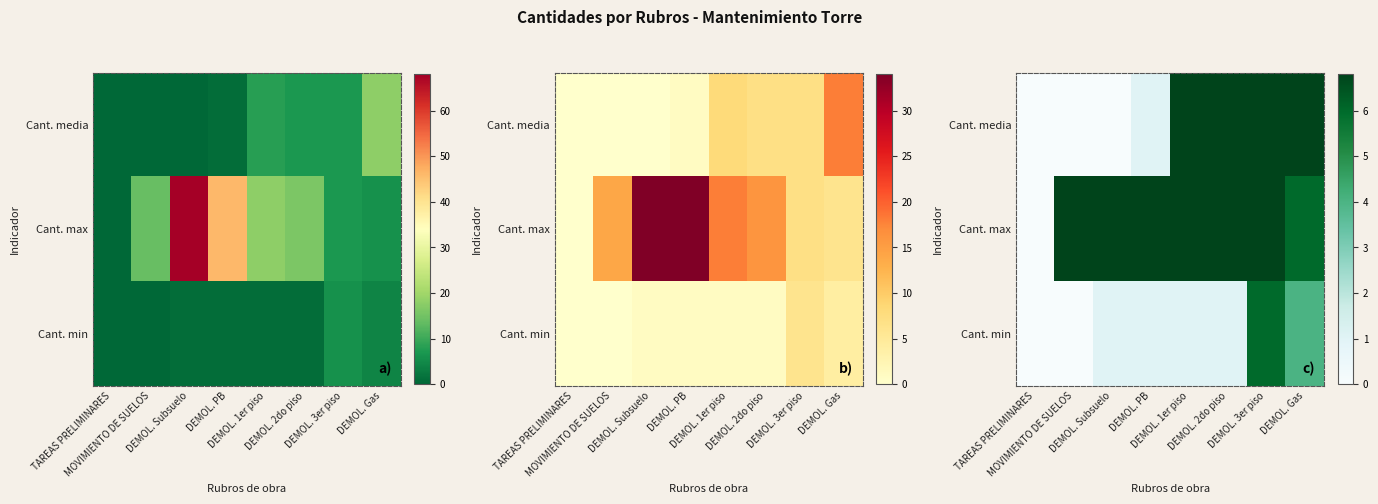

Is it true that Cant. max equals 16 at DEMOL. 2do piso?

True